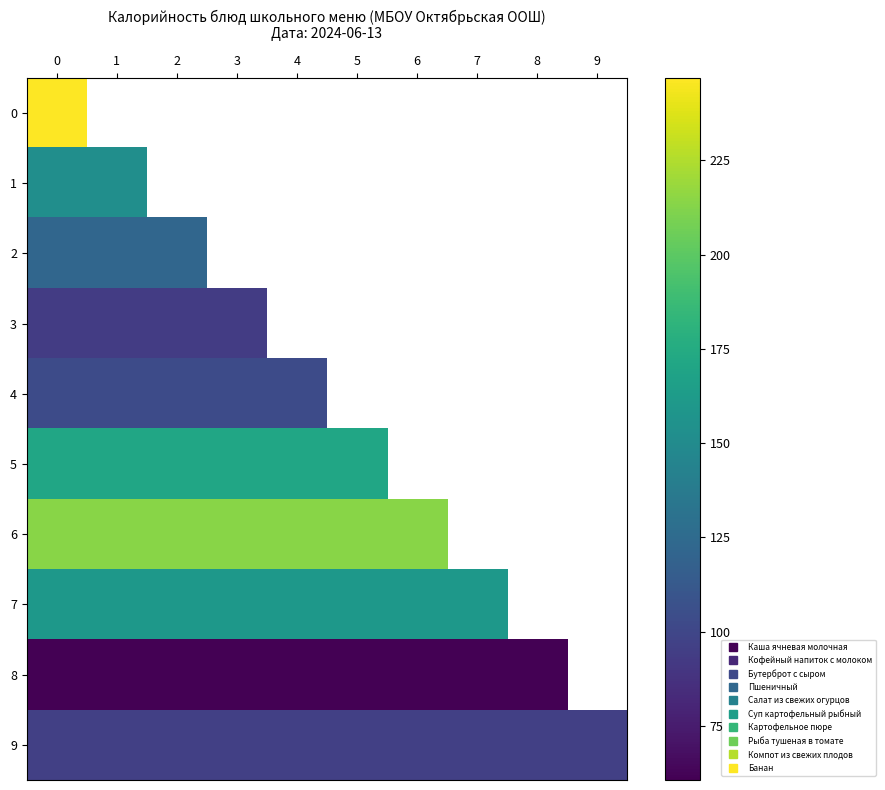

True or false: 4 has a value of 70.4 at 1.

False